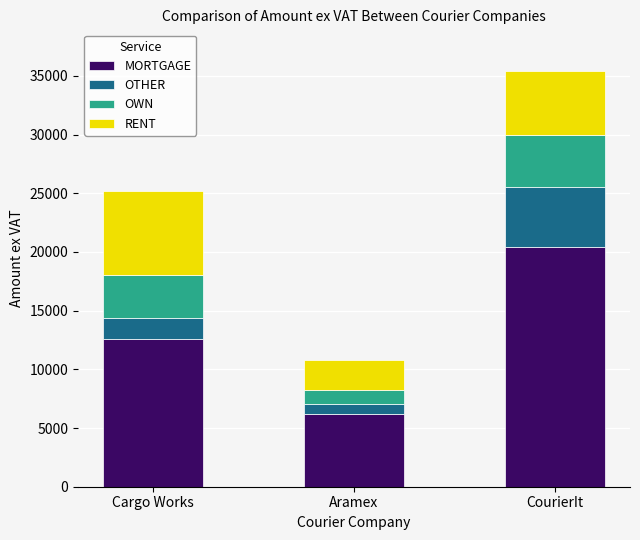

What is the sum of the MORTGAGE values at Aramex and Cargo Works?

18839.1